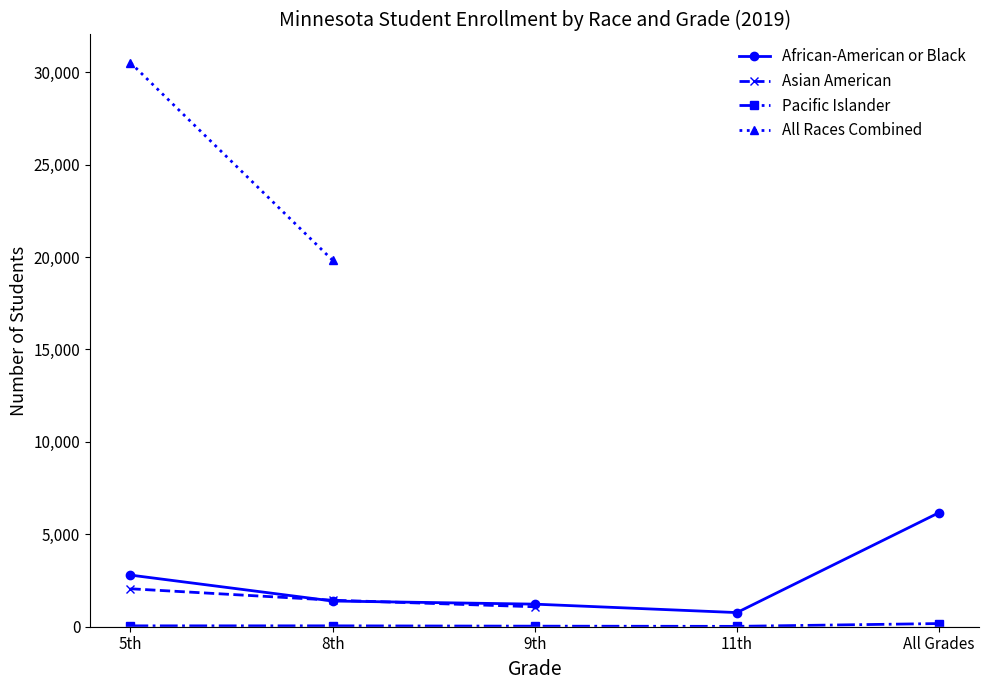

The value of African-American or Black at All Grades is 6172. True or false?

True